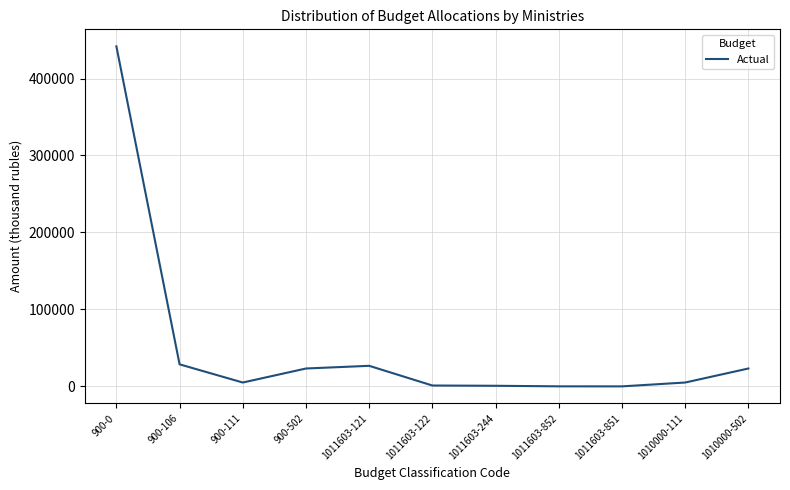

What is the greatest value displayed?

441796.3